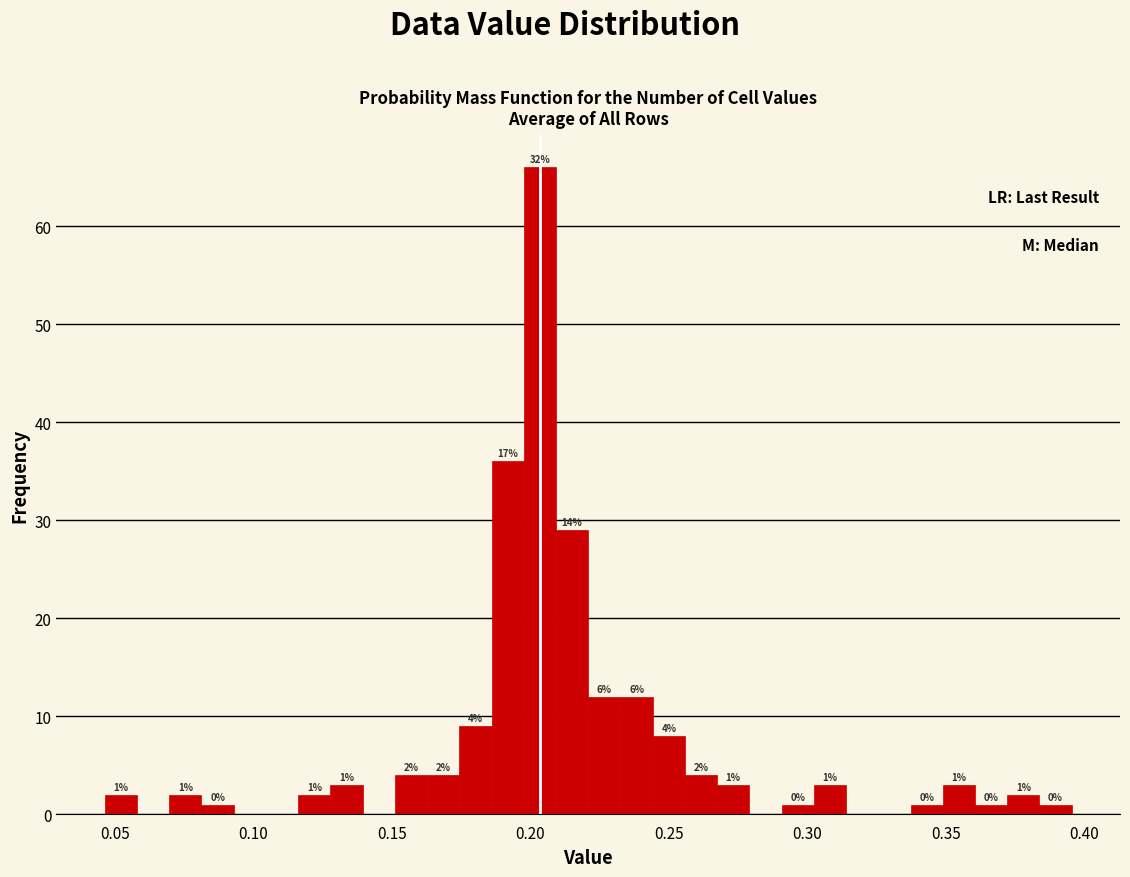

Around what value on the x-axis is the tallest bar? Give the approximate position of its centre, as read against the axis.

0.205